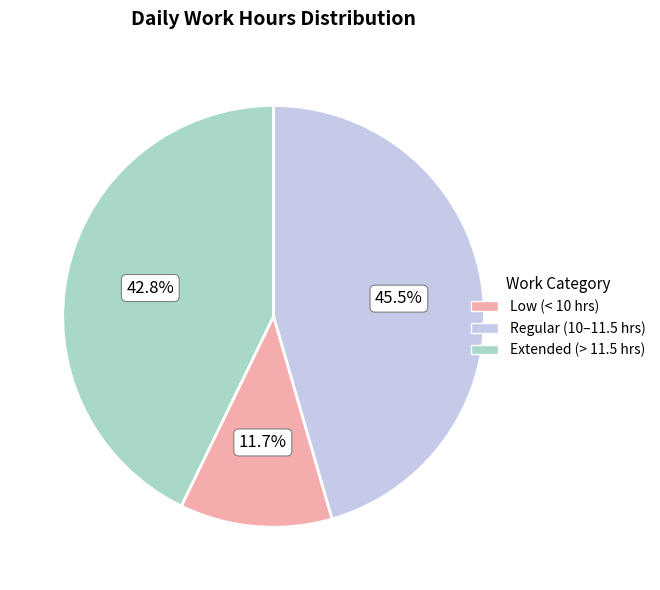

Is there a majority slice in this chart?

No